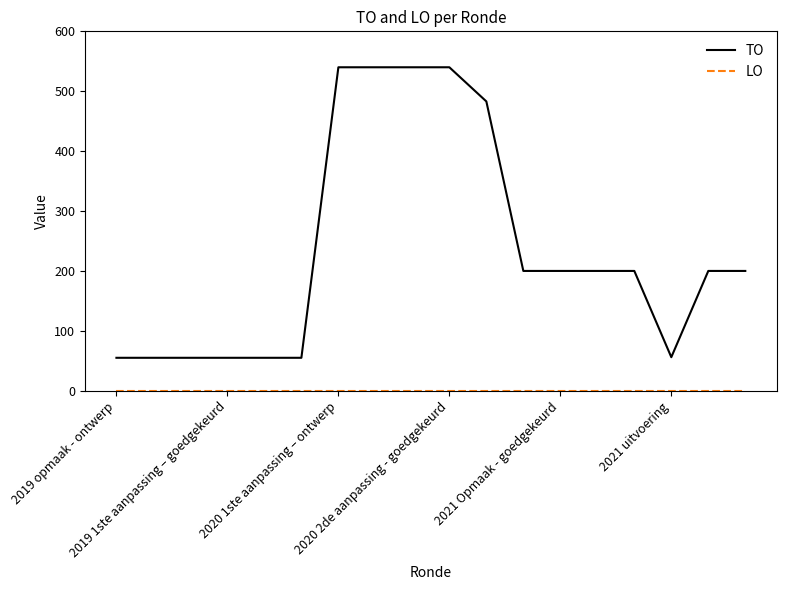

What is the highest value of the TO series?

540